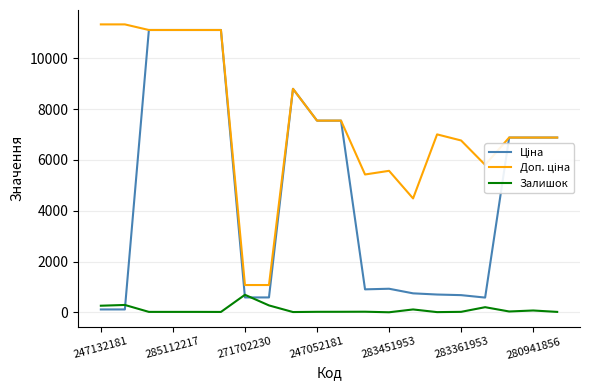

What is the greatest value displayed?

11334.0